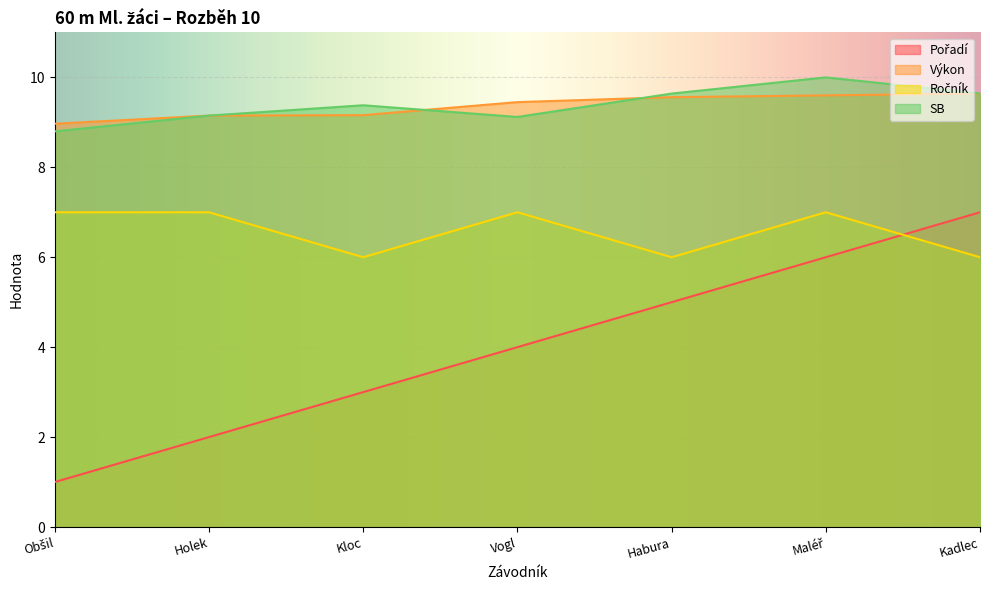

Is the value of Ročník at Holek greater than the value of SB at Vogl?

No